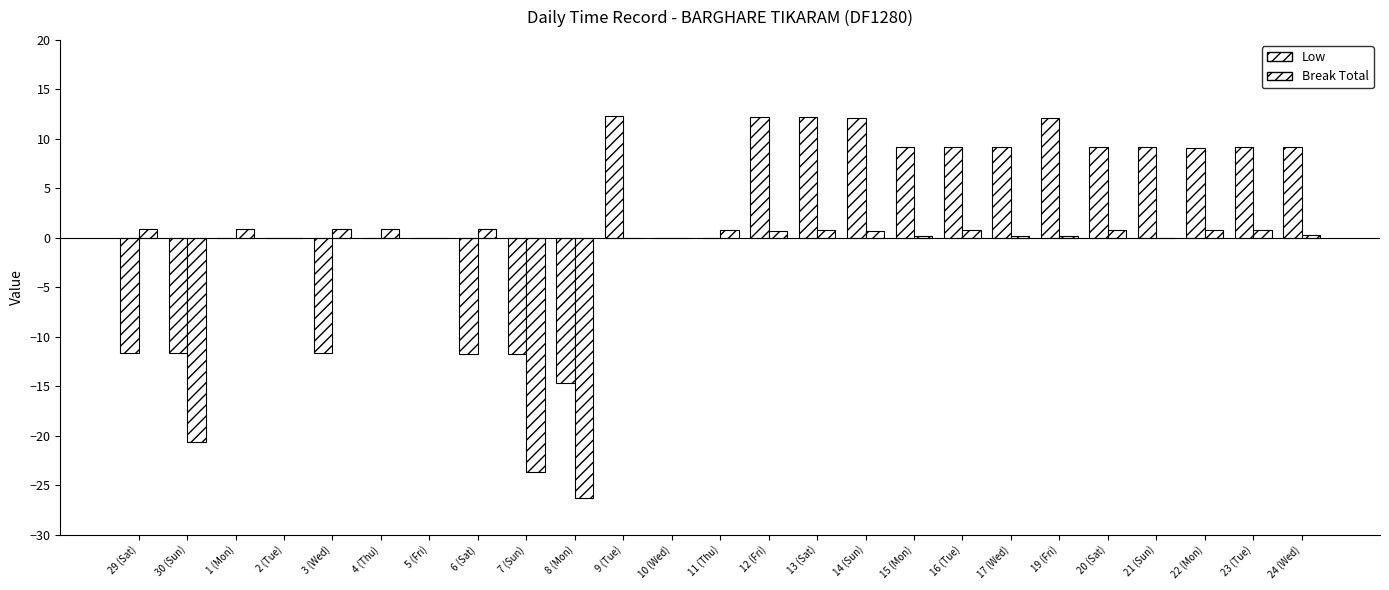

List the series in order of their peak value, lowest first.

Break Total, Low